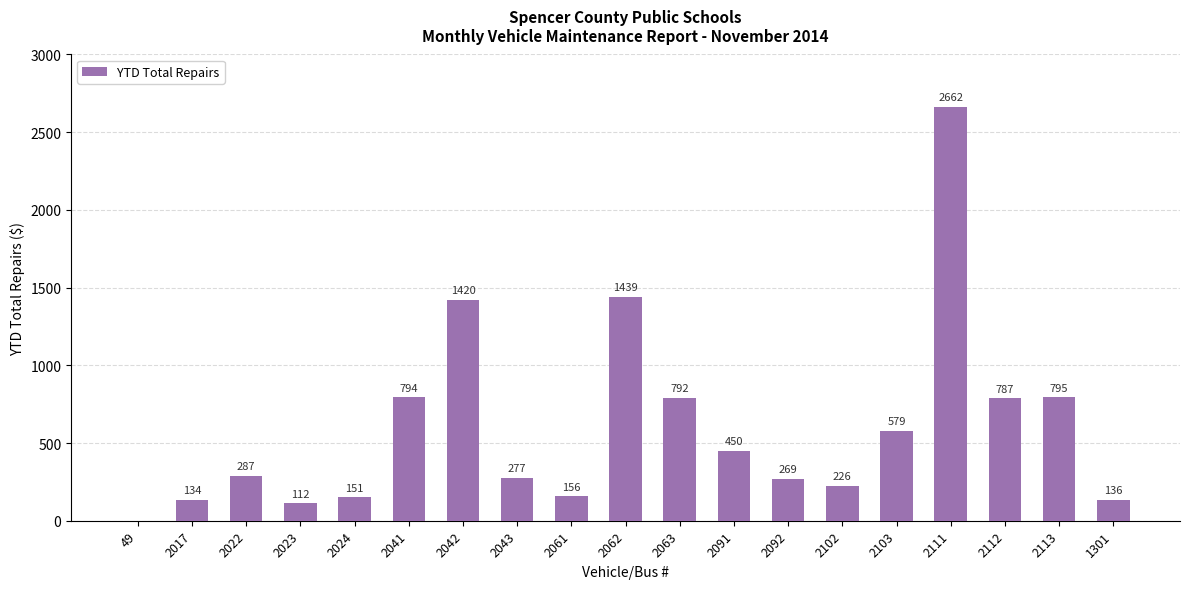

What is the change in value from 2023 to 2062?

+1327